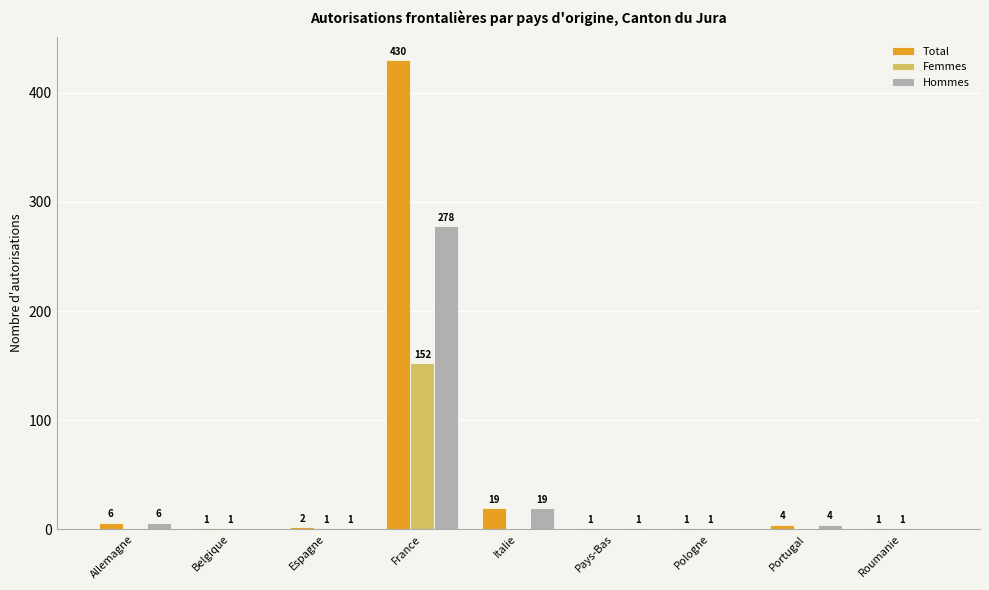

What is the sum of all Femmes values?

156